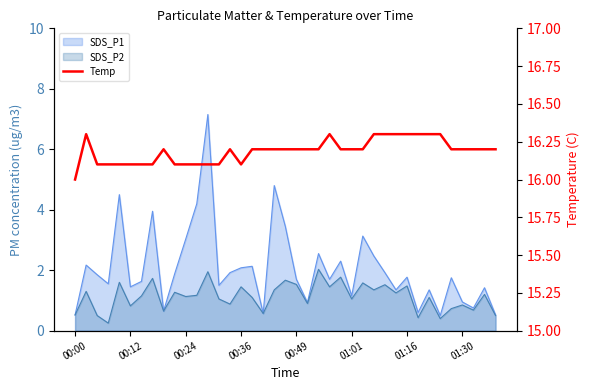

How many values are between 16 and 17?

39